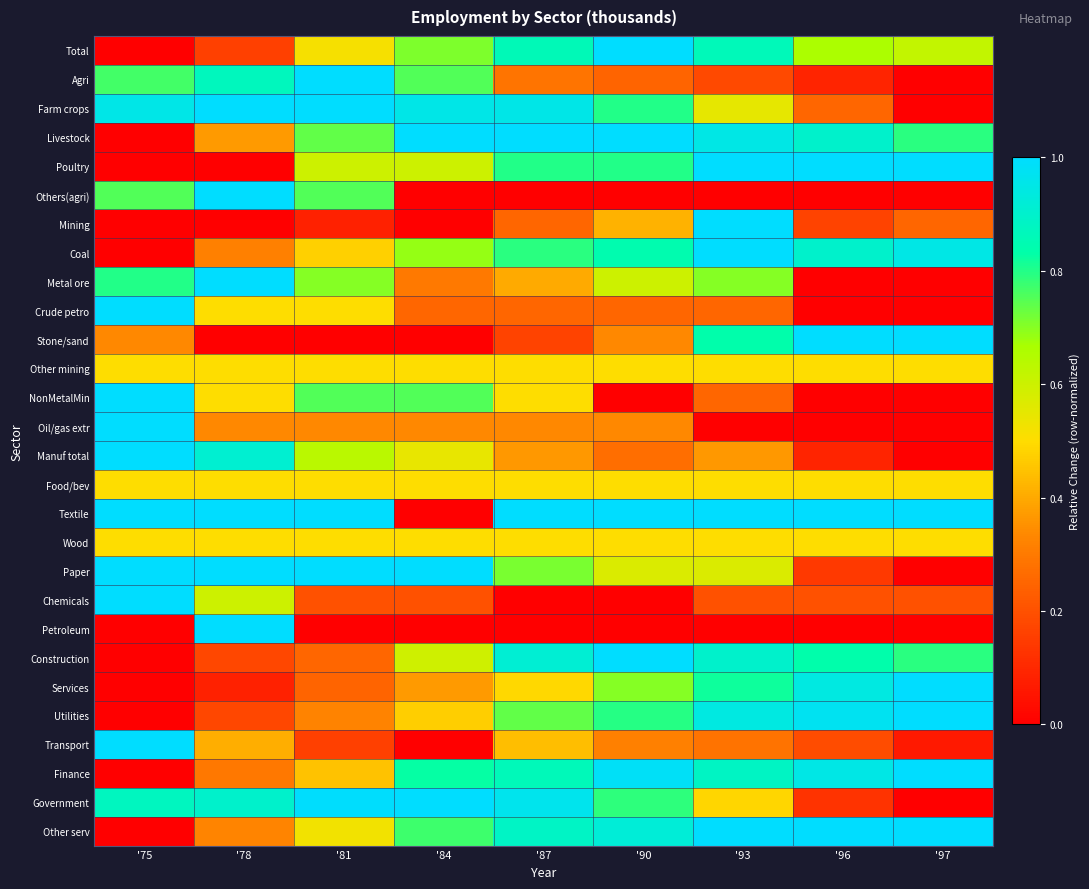

Between '97 and '96, which is larger?

'96